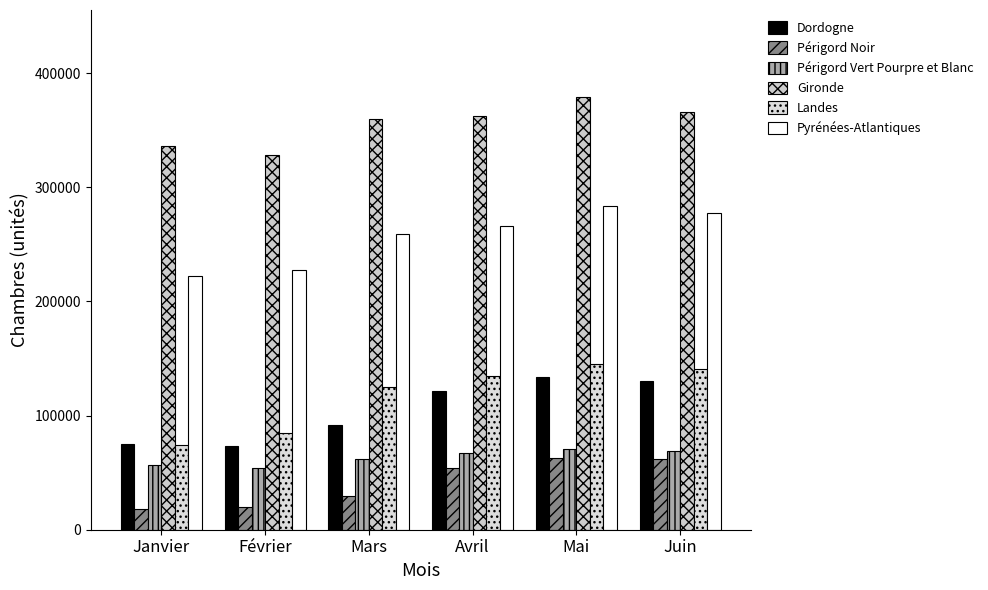

True or false: Périgord Noir has a value of 40368 at Mai.

False